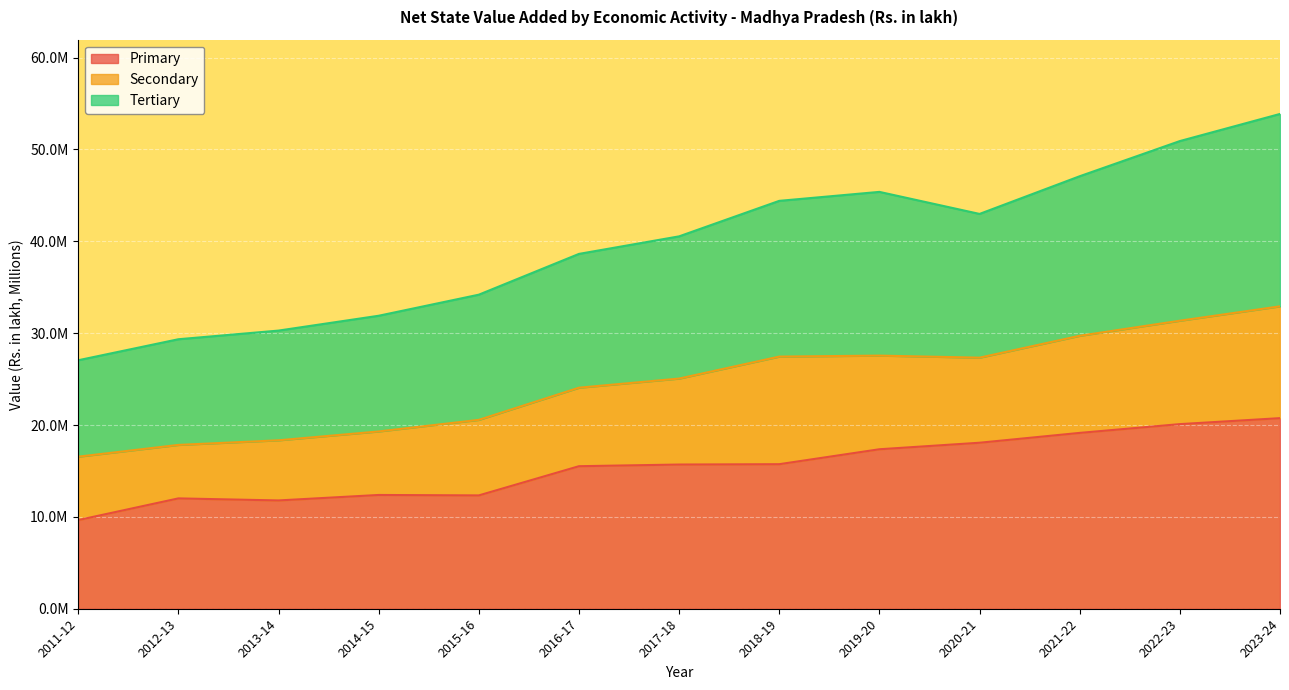

How many data points in Tertiary are above 40?

7